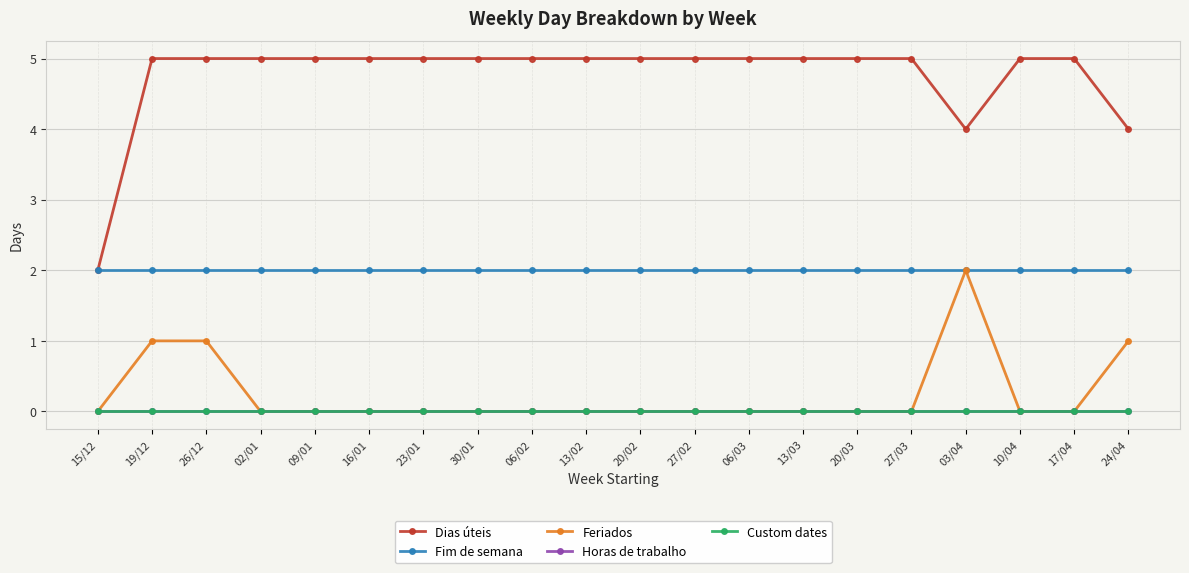

What is the difference between the highest and lowest values at 23/01?

5